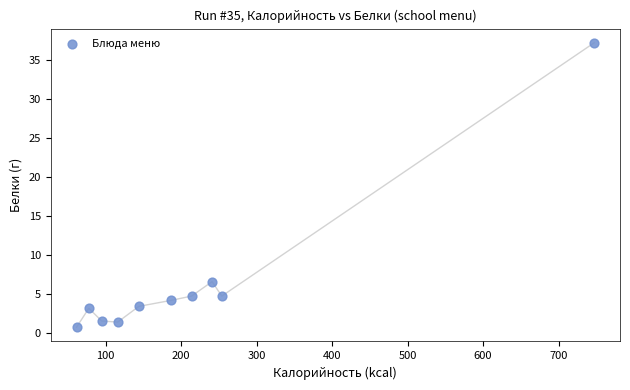

What is the average X value?

213.8